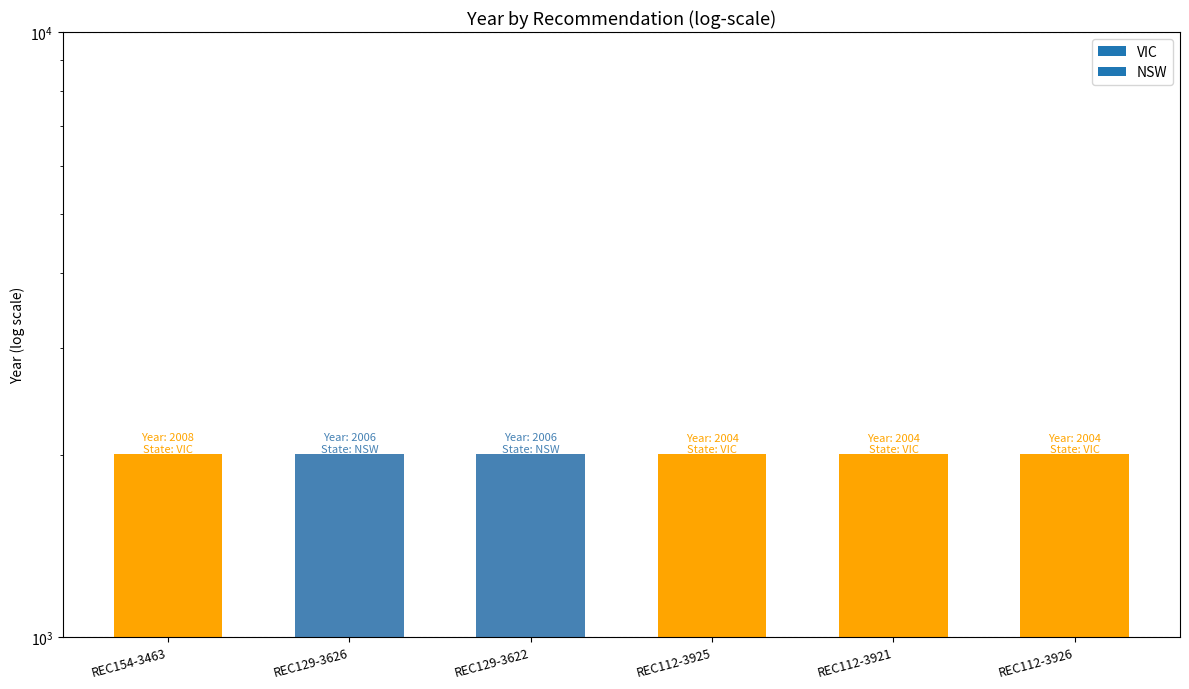

What is the value of the 1st bar from the left?

2008